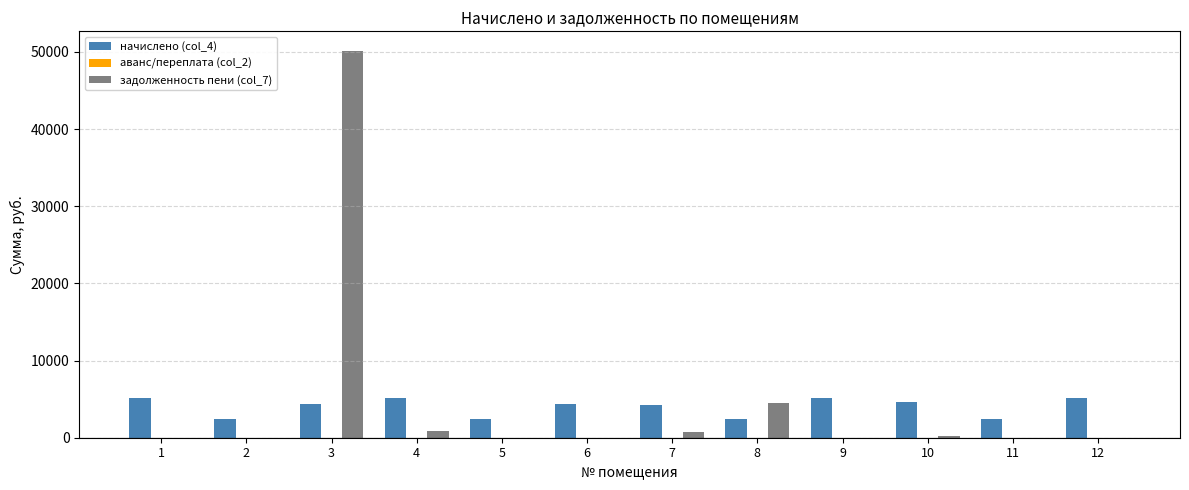

True or false: задолженность пени (col_7) has a value of 19164.8 at 12.

False